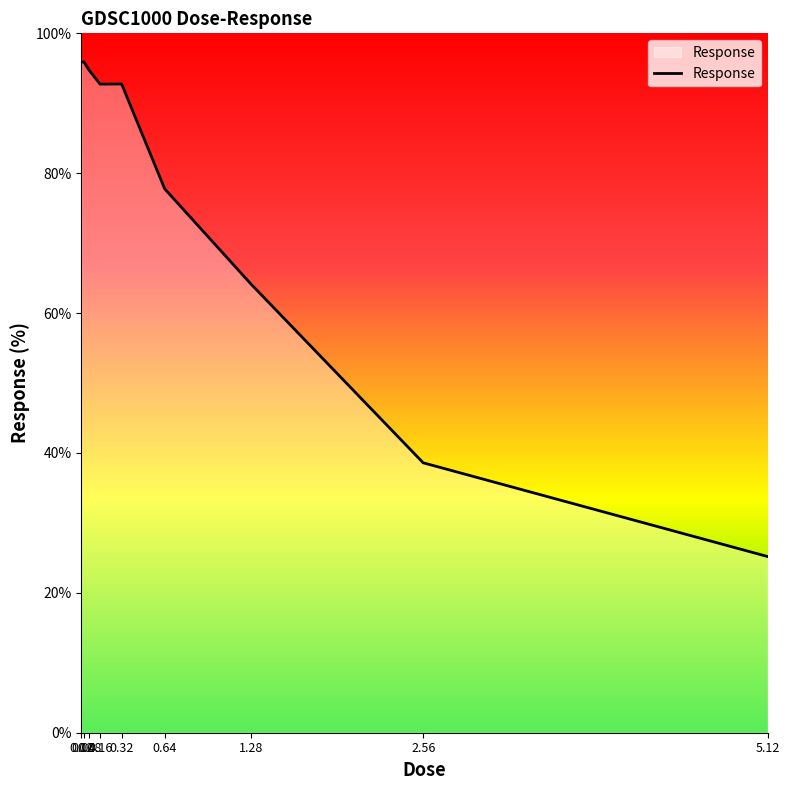

What is the difference between the maximum and minimum values?

70.7